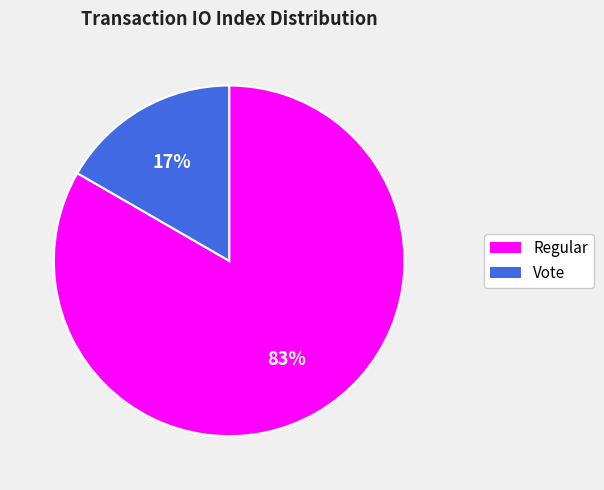

To the nearest percent, what portion does Vote represent?

17%